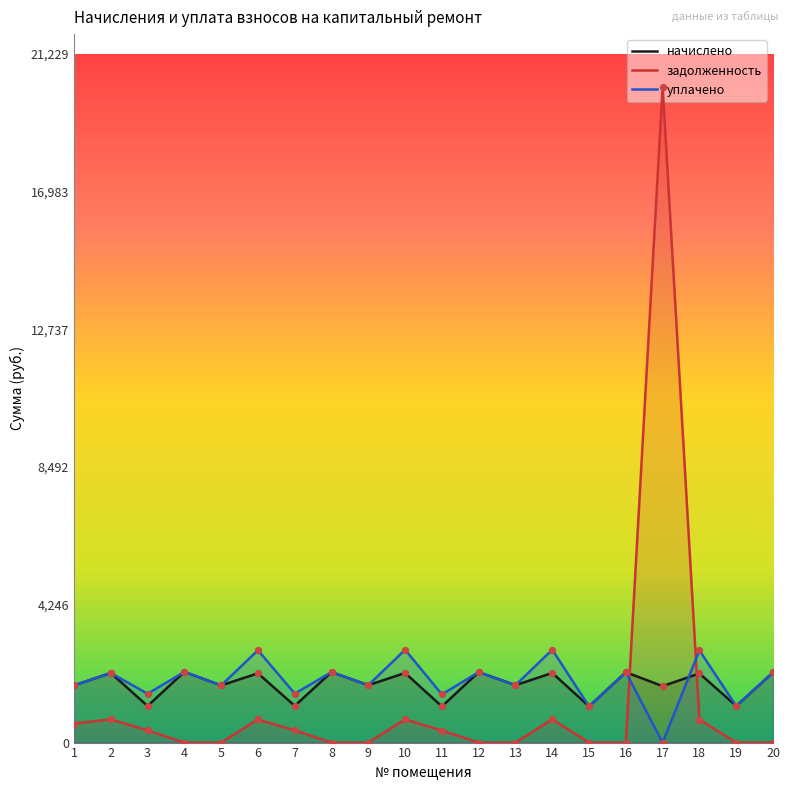

Which series reaches the minimum Y coordinate?

задолженность